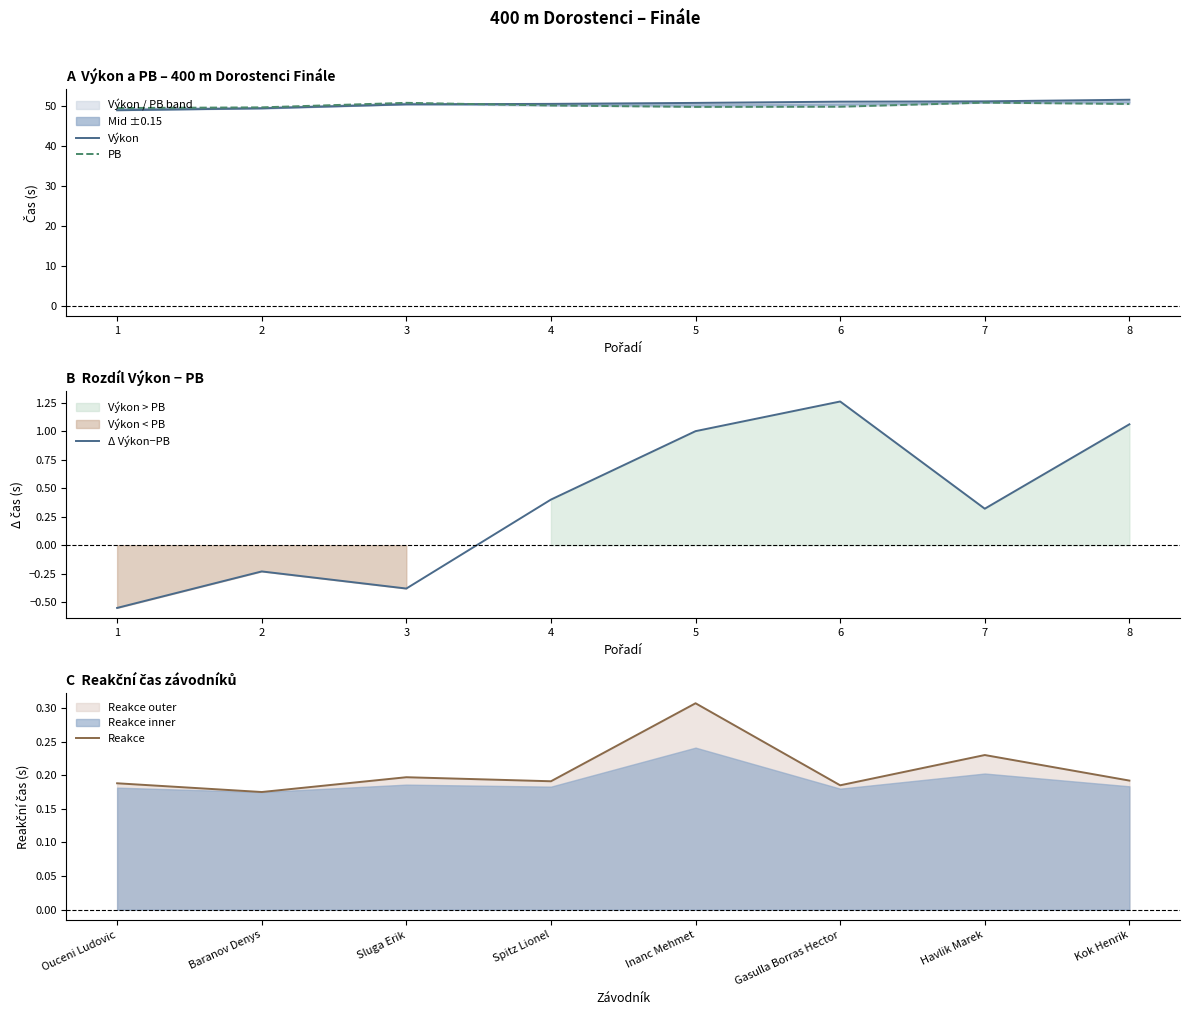

What is the minimum value for Výkon?

48.8